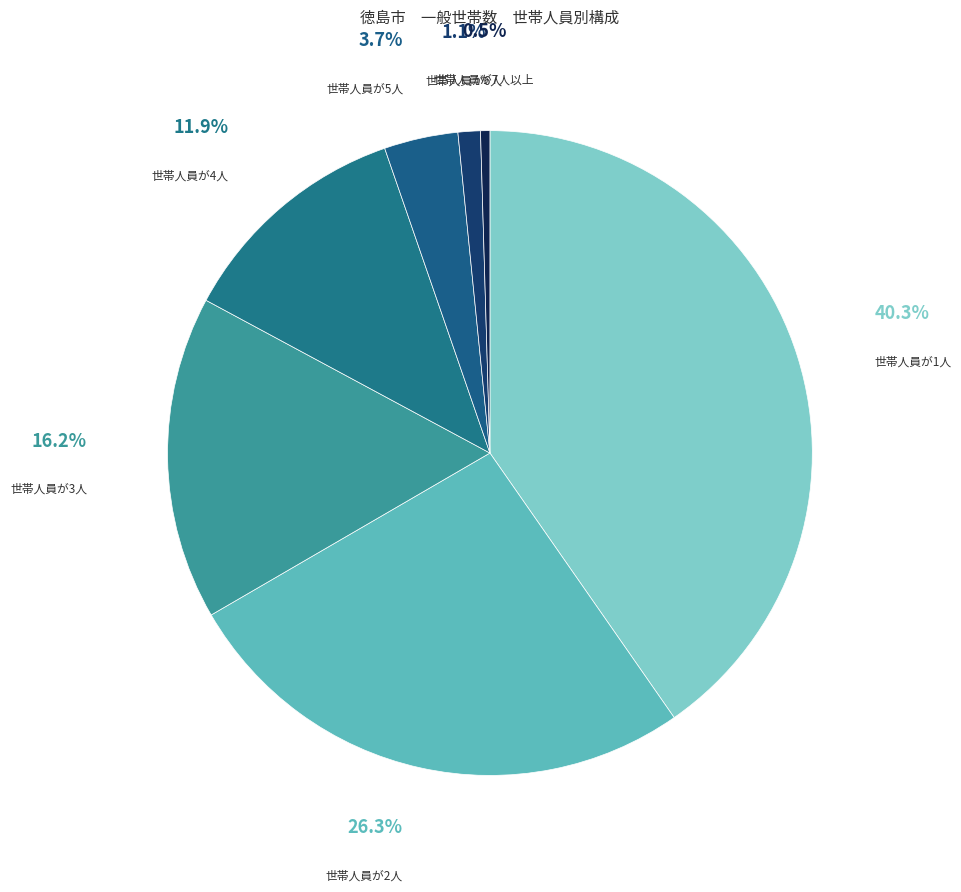

How many slices are in this pie chart?

7